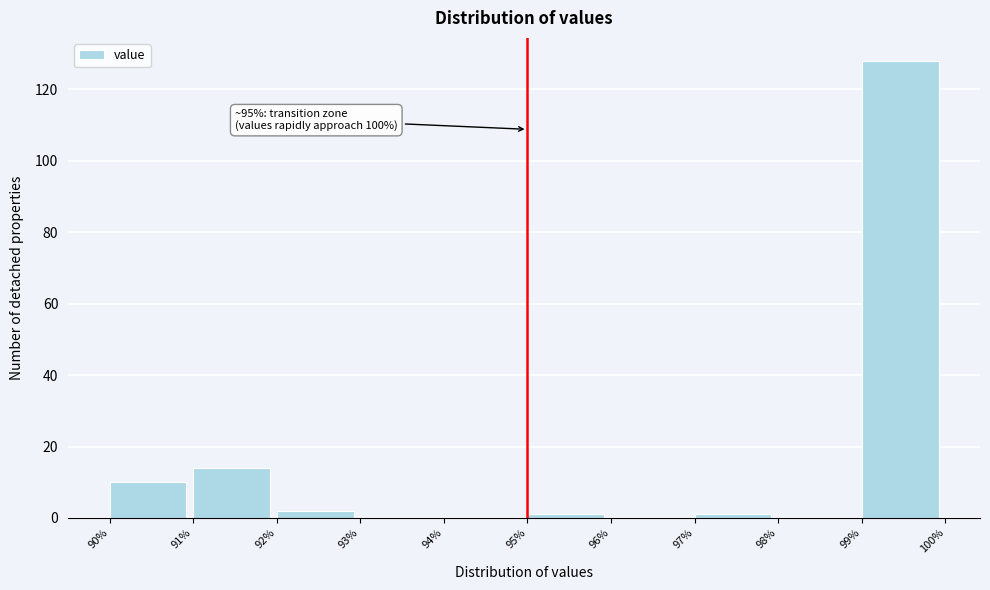

Over which range of the x-axis is the bar tallest?

99% to 100%